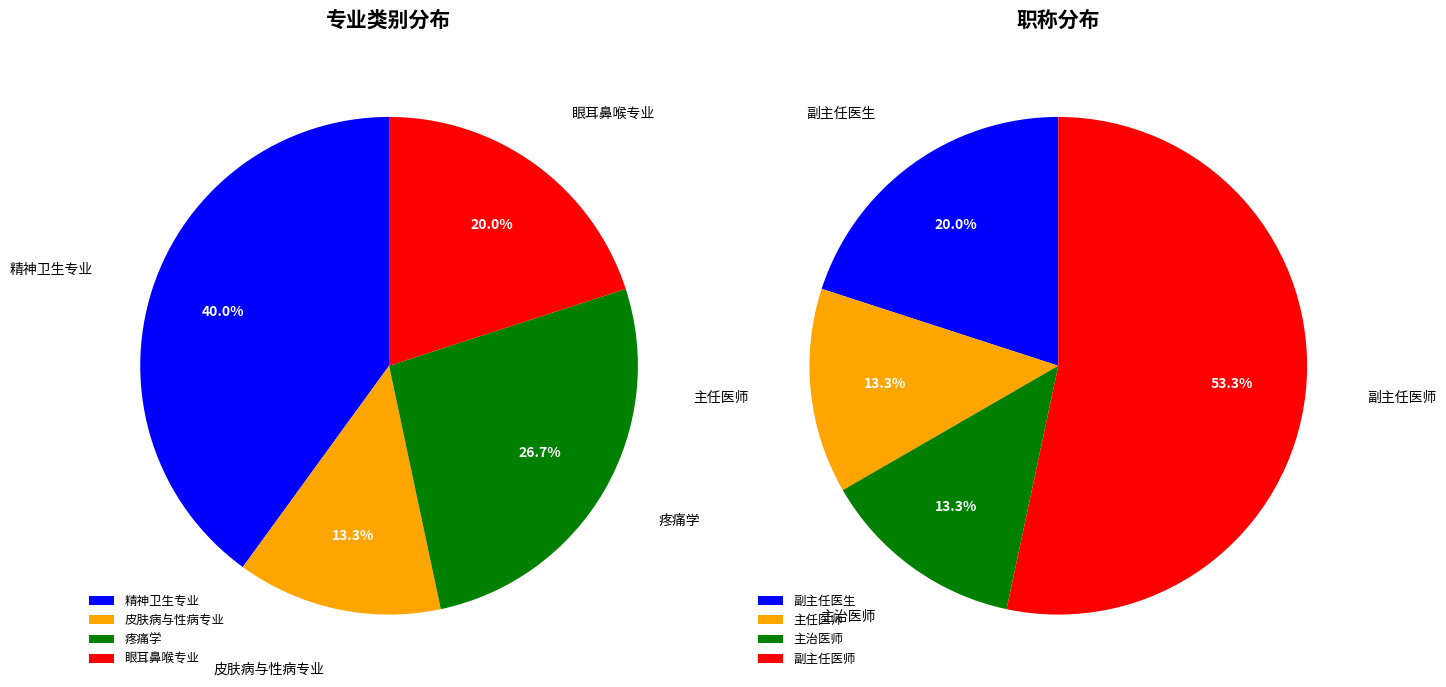

Combined, do 精神卫生专业 and 眼耳鼻喉专业 account for over 50%?

Yes